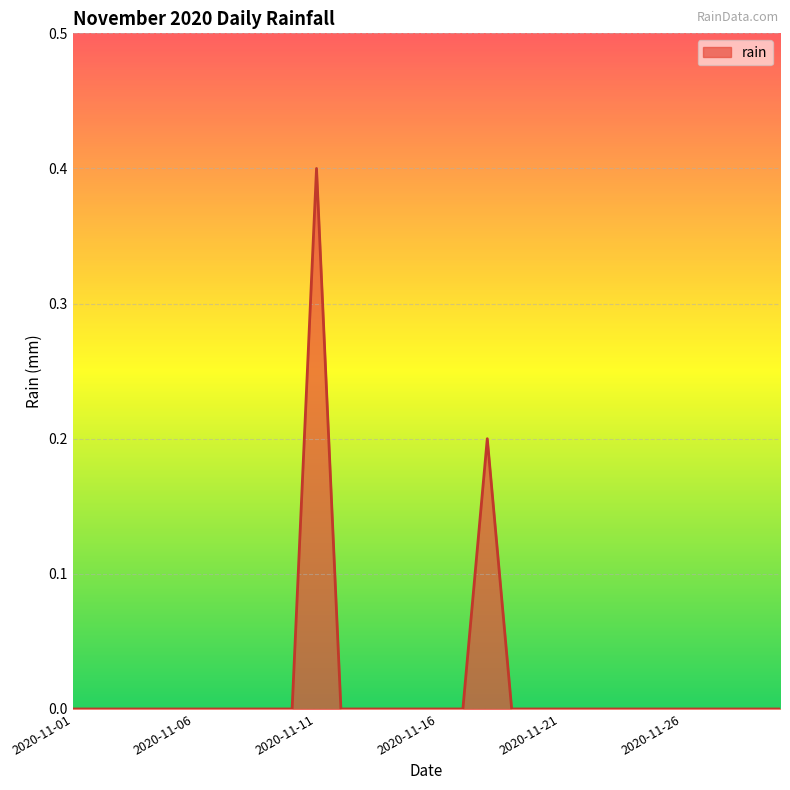

What is the difference between the maximum and minimum values?

0.4